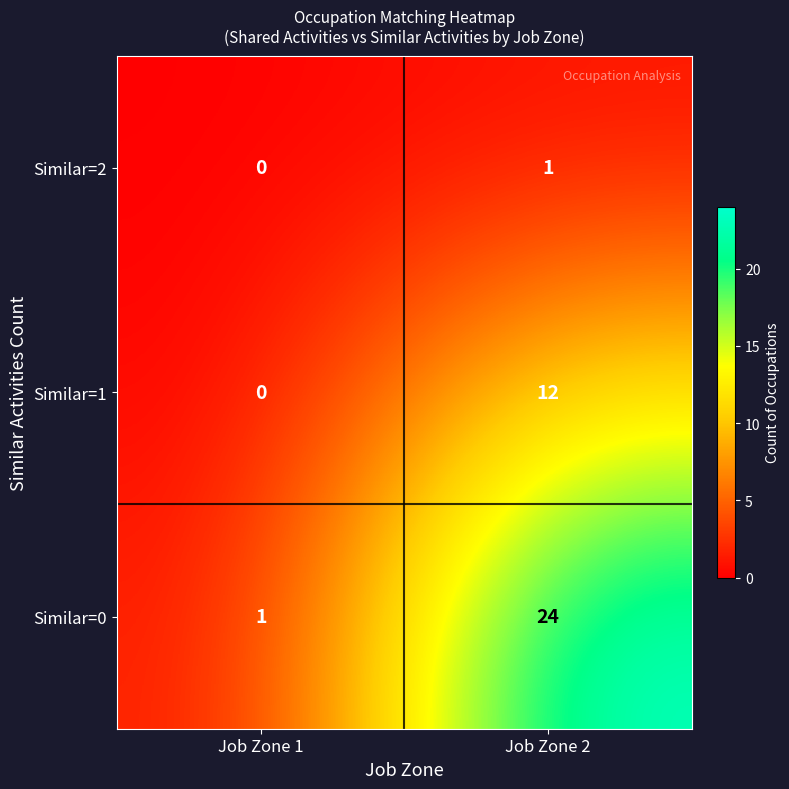

Between Job Zone 1 and Job Zone 2, which series saw the biggest shift?

Similar=0